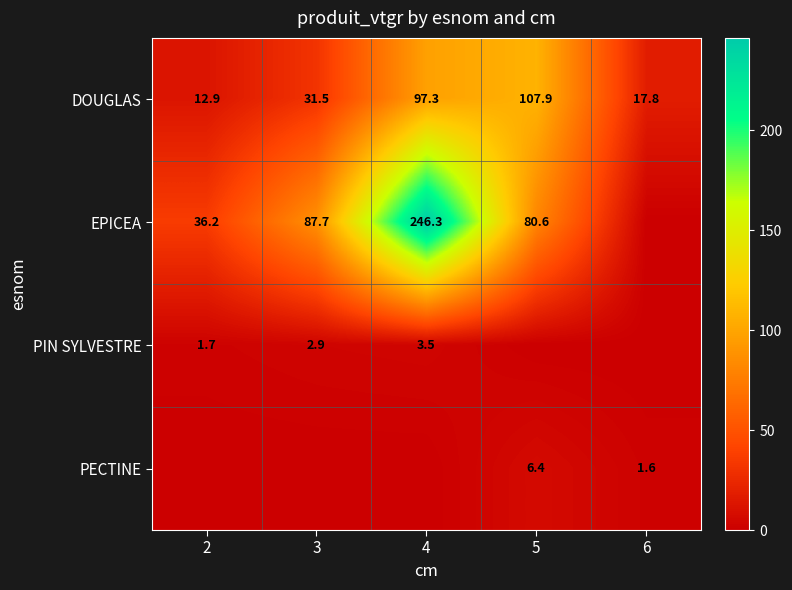

At how many categories does at least one series exceed 155?

1